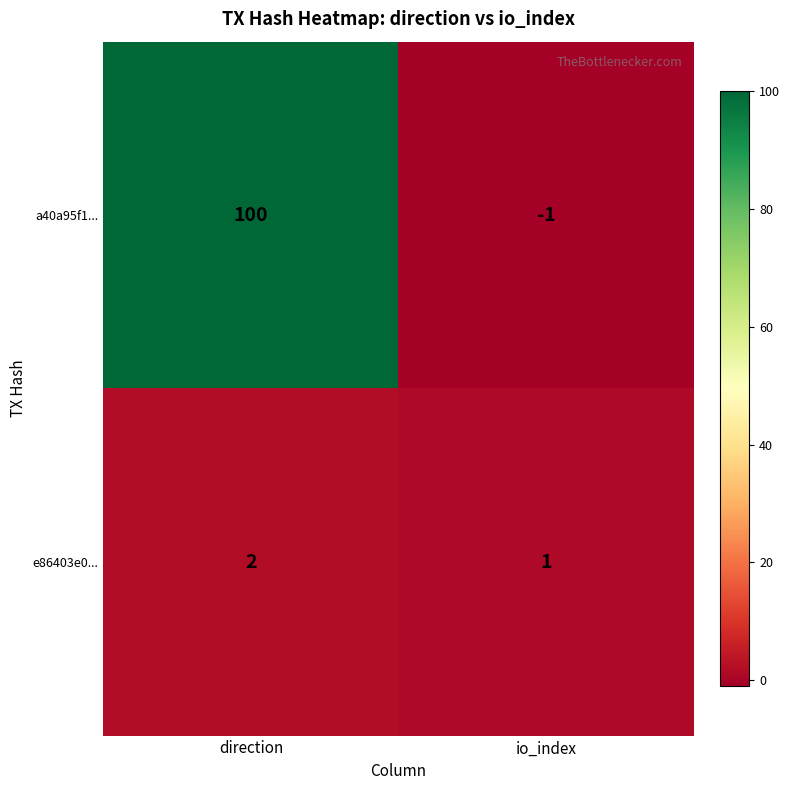

The value of e86403e0... at io_index is 0. True or false?

False